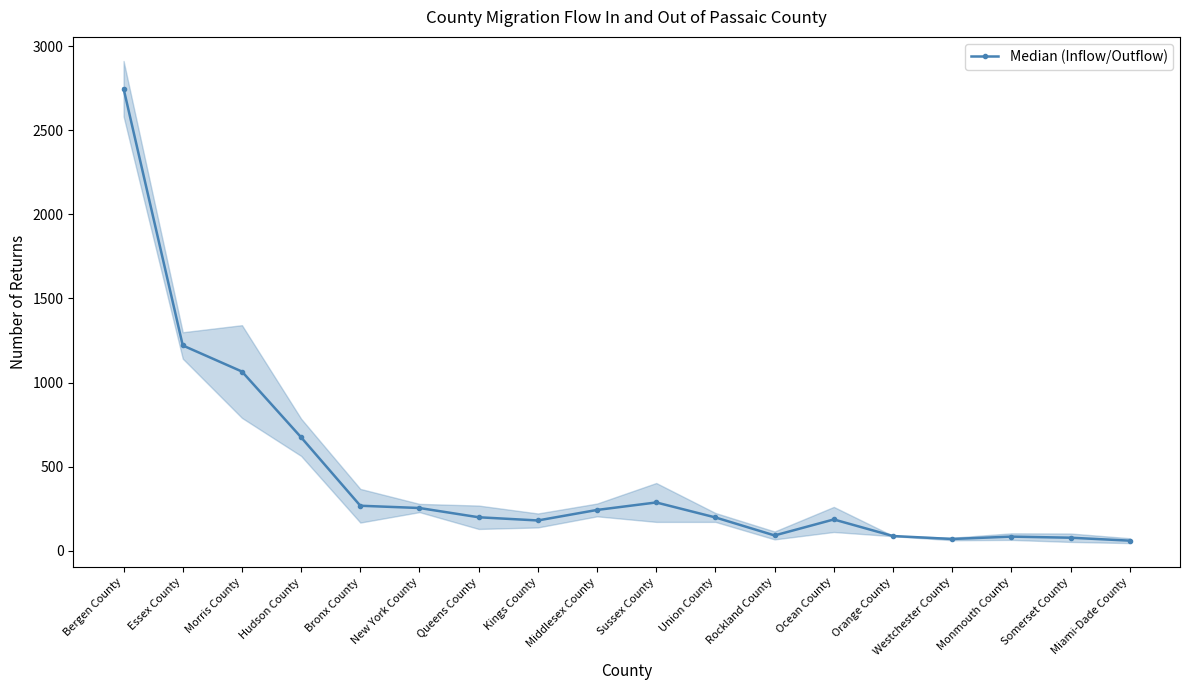

Does the chart have visible grid lines?

No